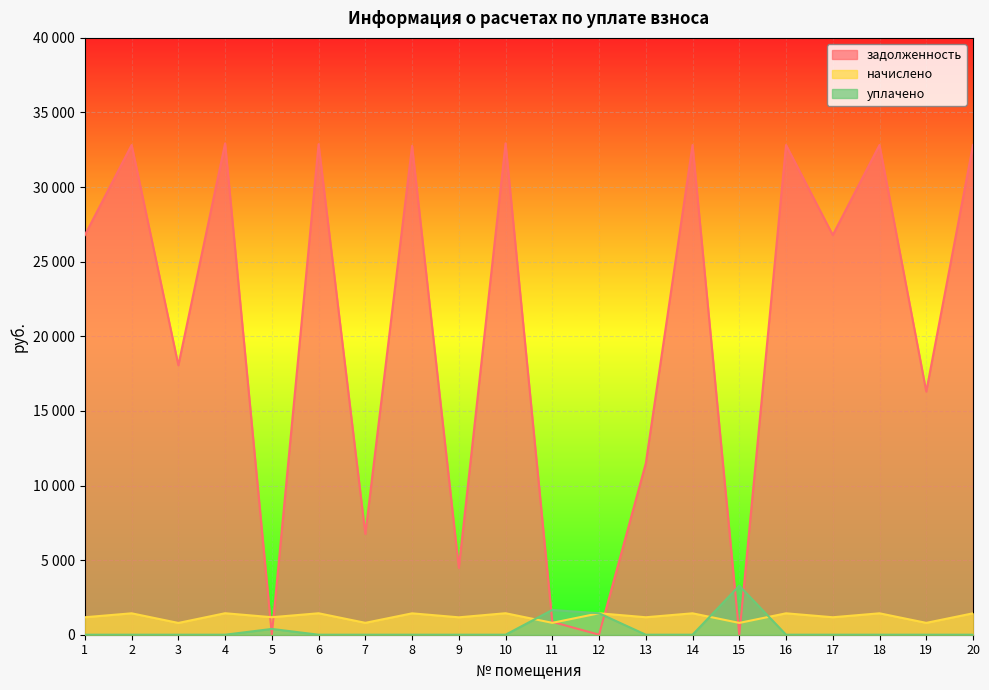

What is the sum of the уплачено values at 19 and 5?

388.0